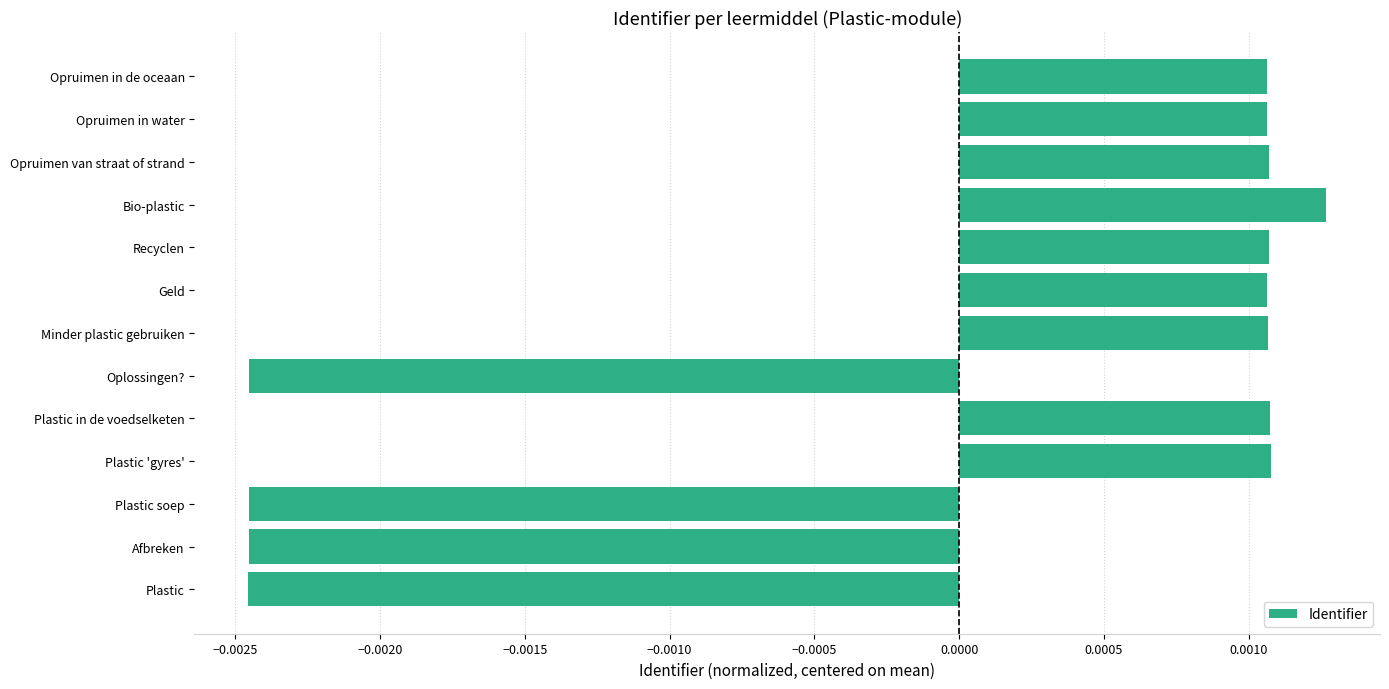

Which label corresponds to the largest value in the chart?

Bio-plastic